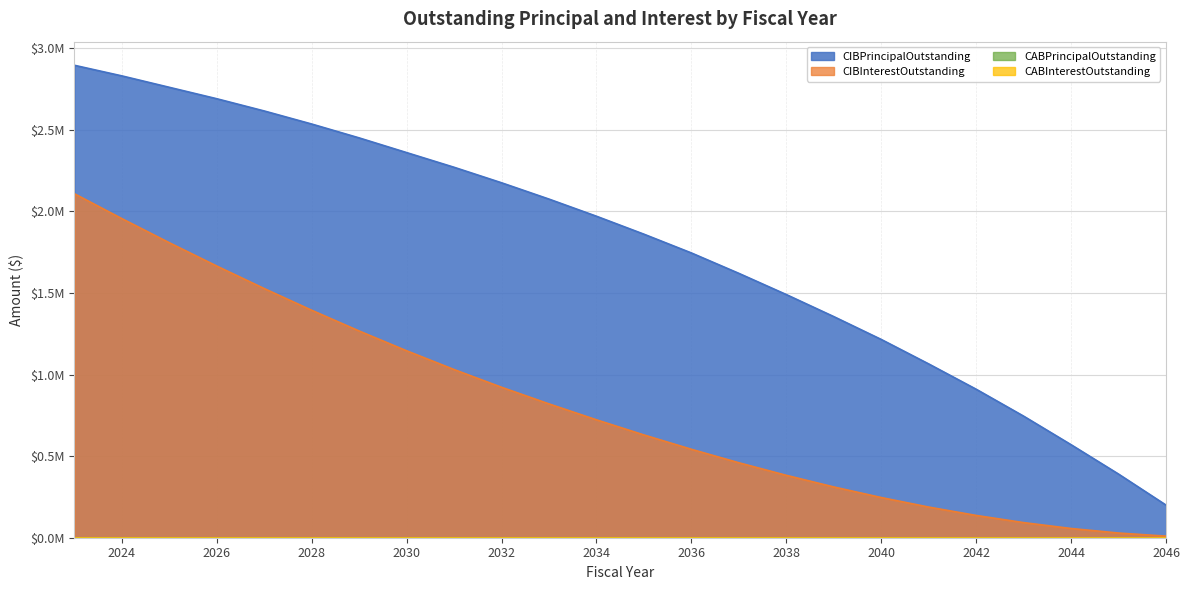

At how many categories does at least one series exceed 613928?

21